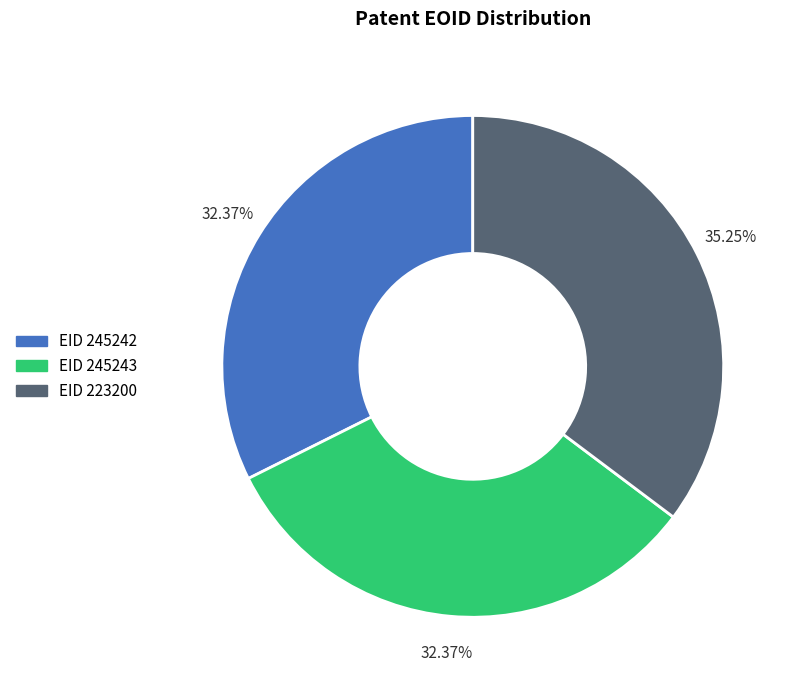

Does any single category account for the majority?

No